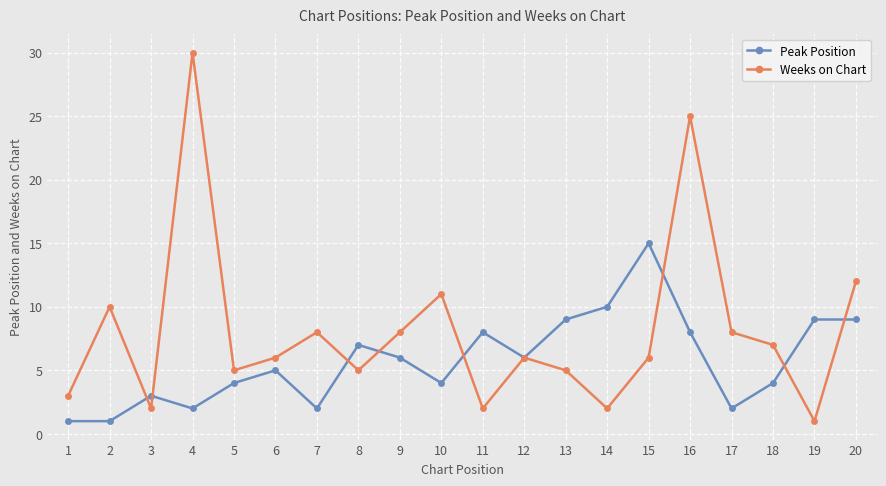

At which label does Weeks on Chart reach its peak?

4